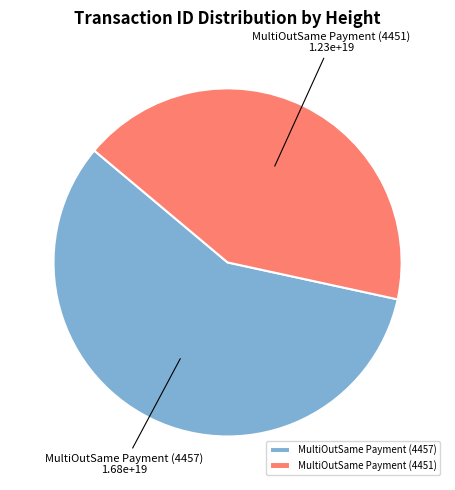

Is the sum of MultiOutSame Payment (4457) and MultiOutSame Payment (4451) greater than half?

Yes